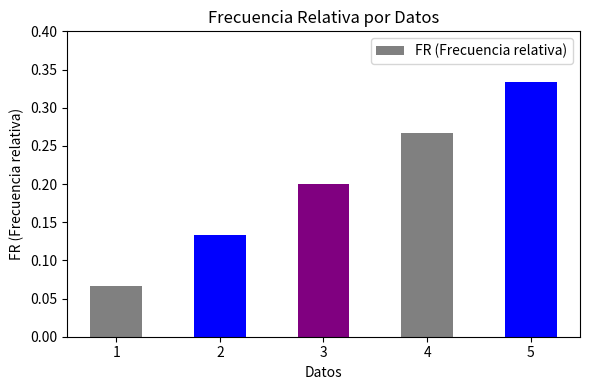

Where is the data nearest to the value 0?

1